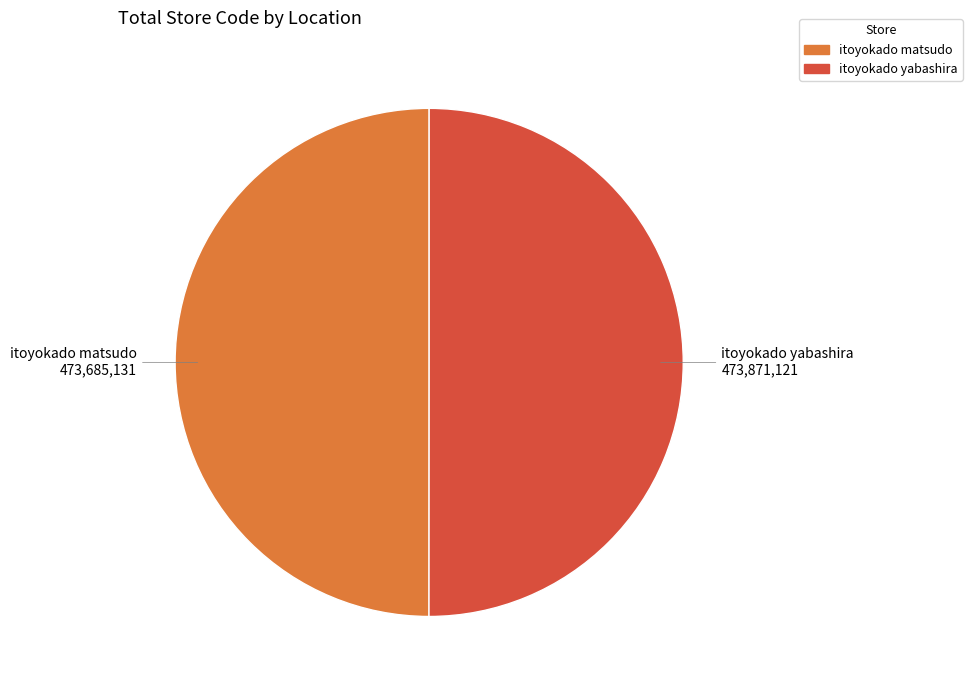

The itoyokado matsudo slice represents 50% of the pie. True or false?

True